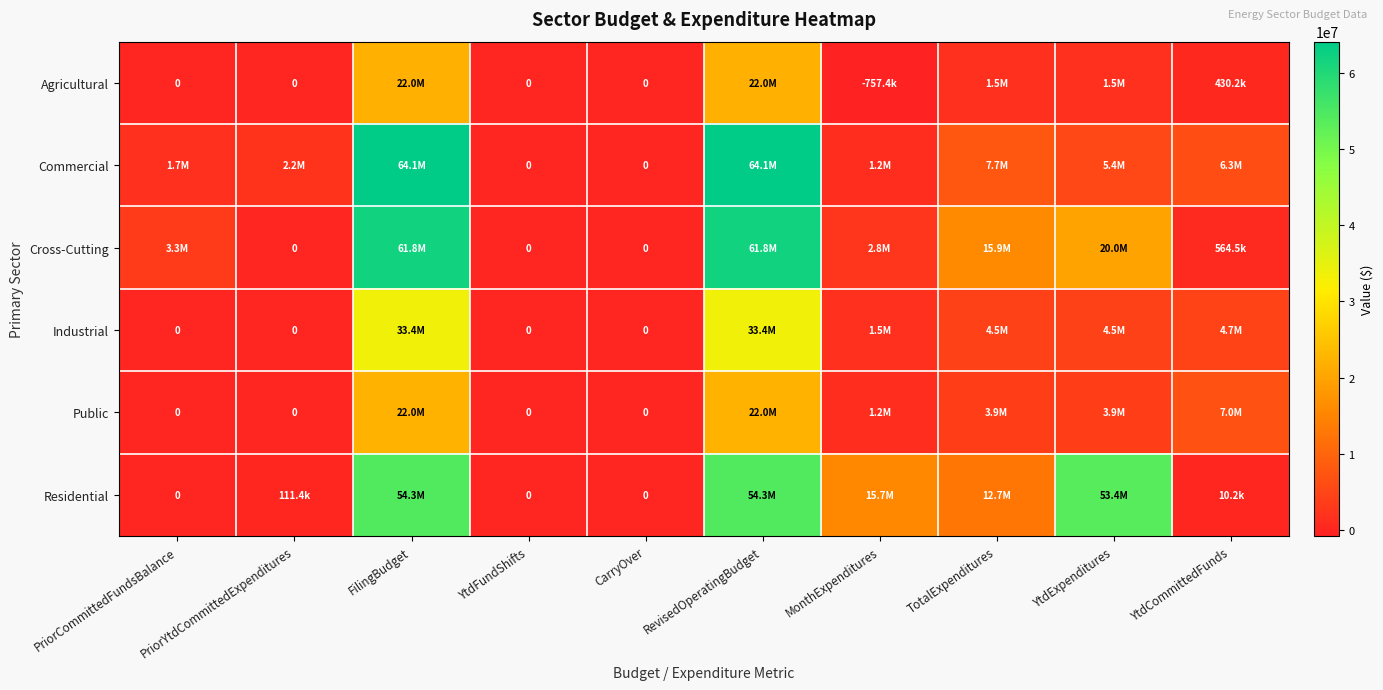

The value of Cross-Cutting at RevisedOperatingBudget is 61833531. True or false?

True